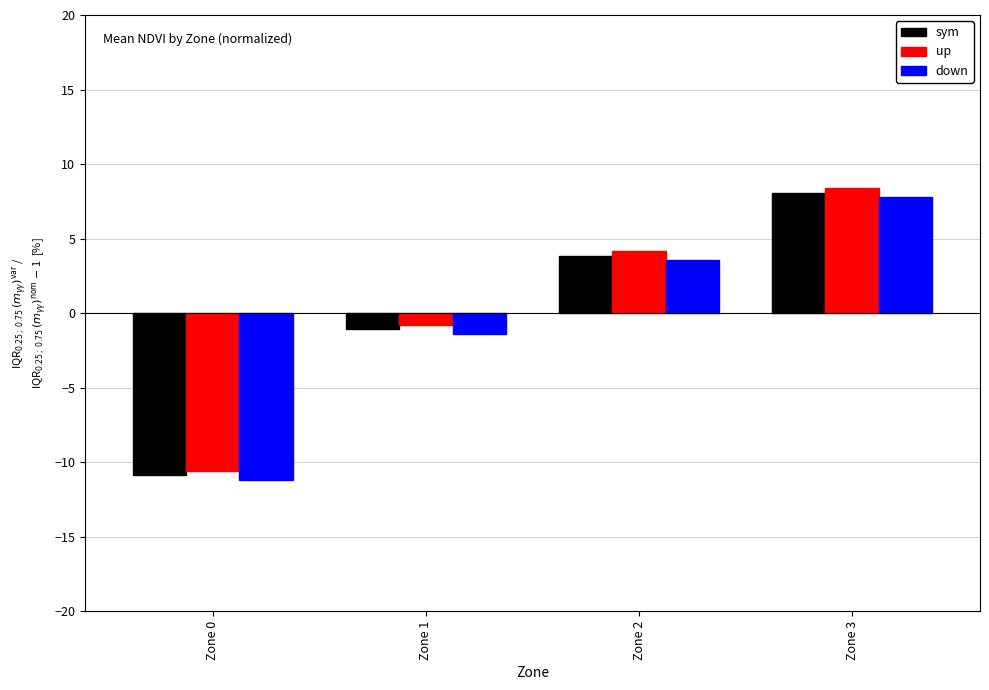

What is the value of the up bar at the 3rd from the left?

4.2